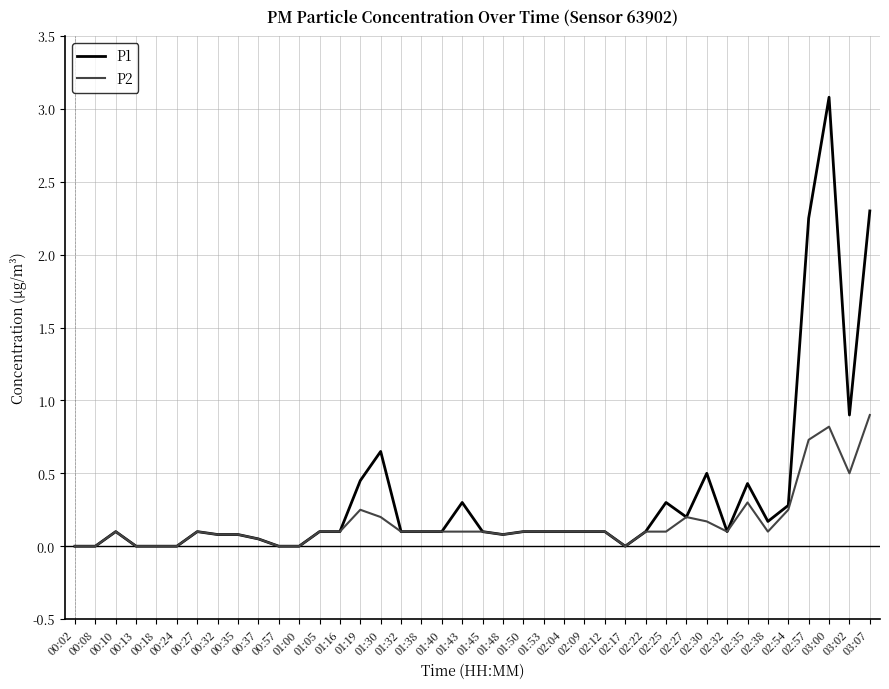

Where is P1 nearest to the value 1?

03:02